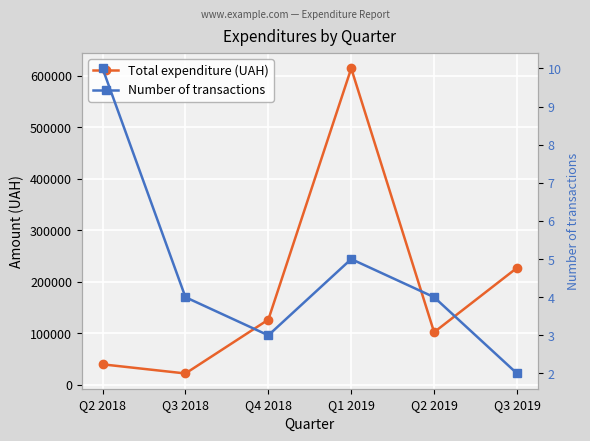

How many distinct data groups are displayed?

2